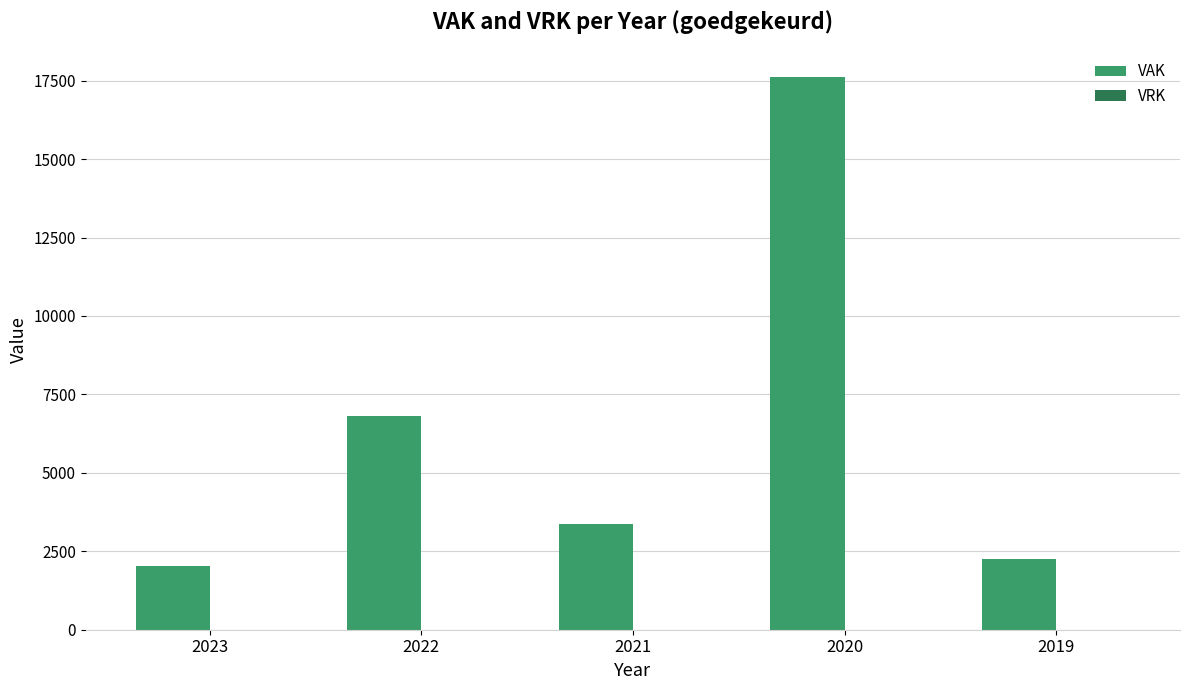

Which has a higher value, 2019 or 2020?

2020